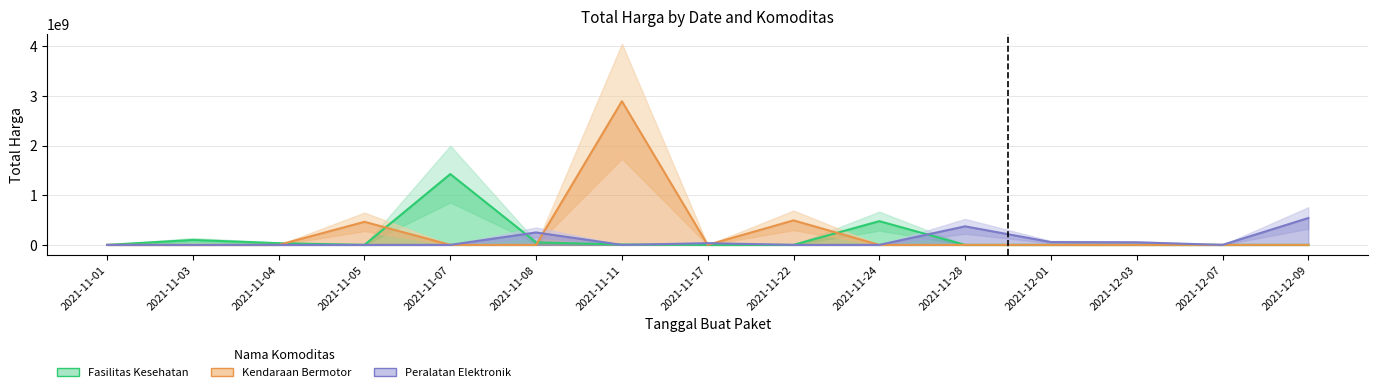

Is this an area chart (filled region under the line)?

No